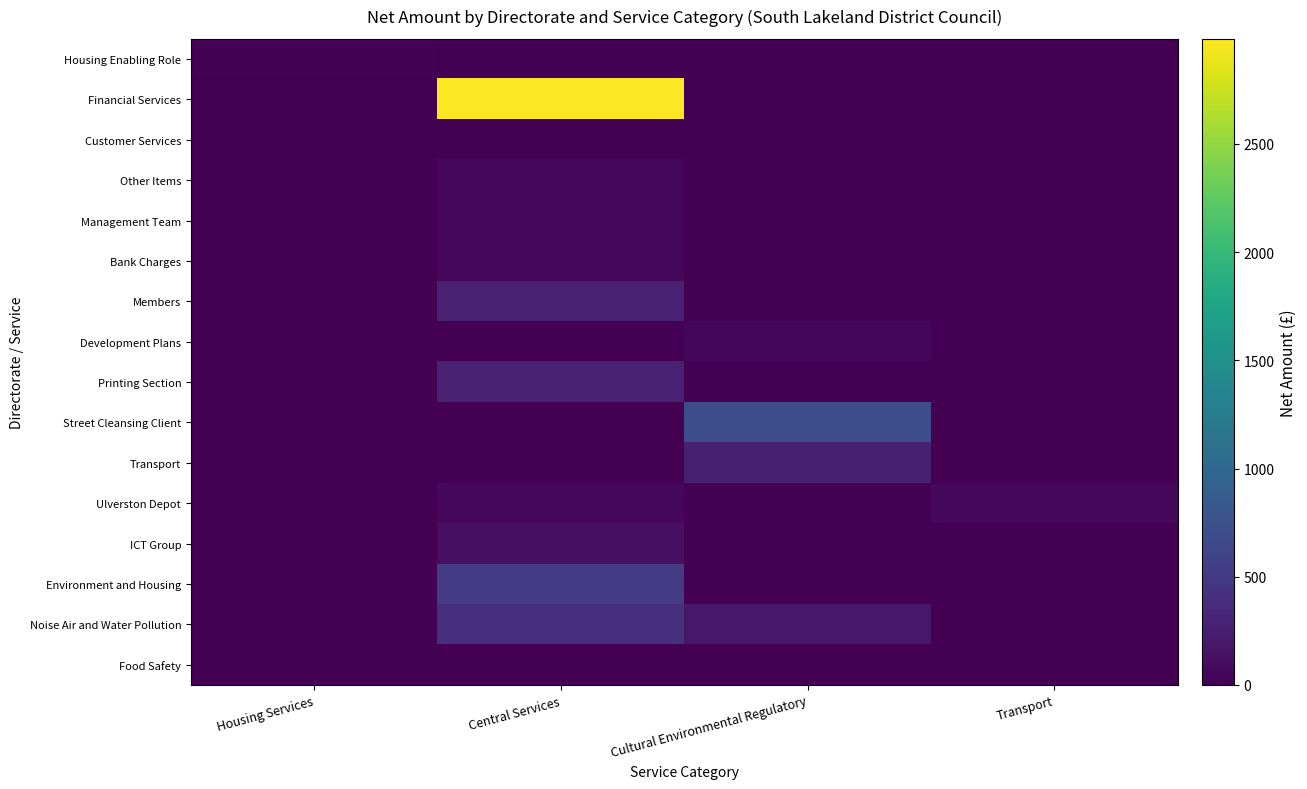

Which series has the largest range (max minus min)?

Financial Services